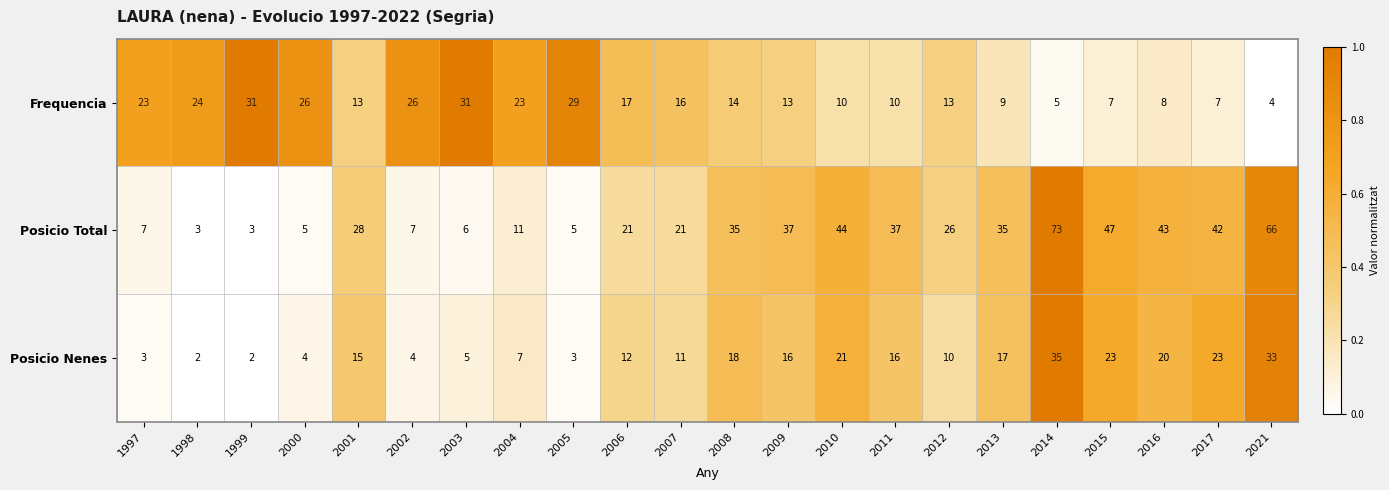

Which series has the widest spread of values?

Posicio Total